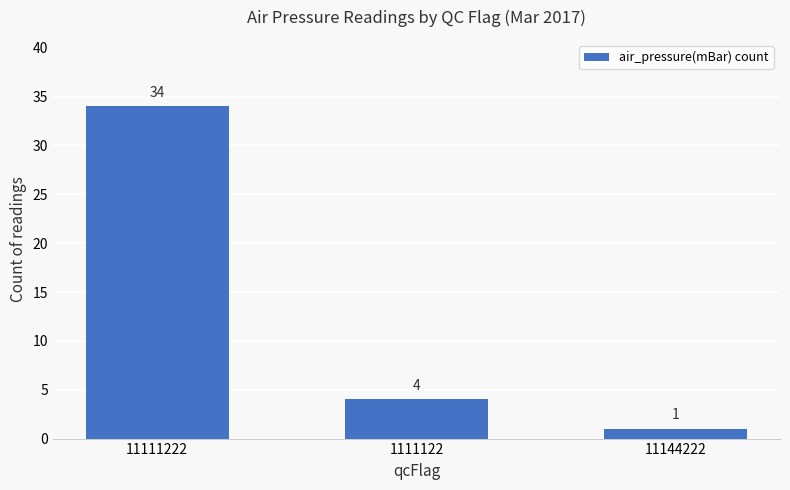

What is the sum of the values at 11111222 and 1111122?

38